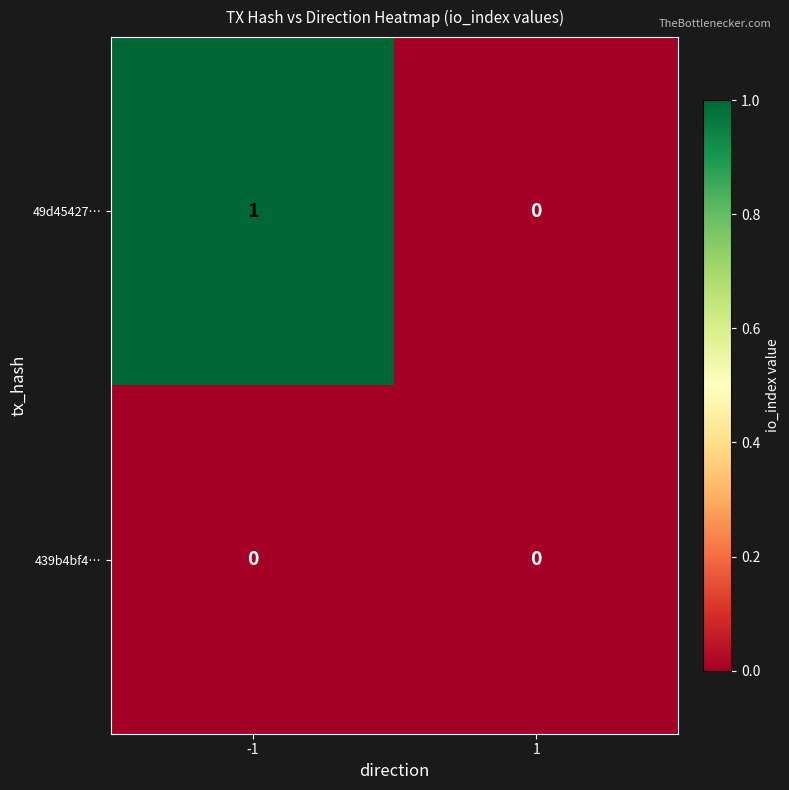

List the series in order of their peak value, lowest first.

439b4bf4…, 49d45427…